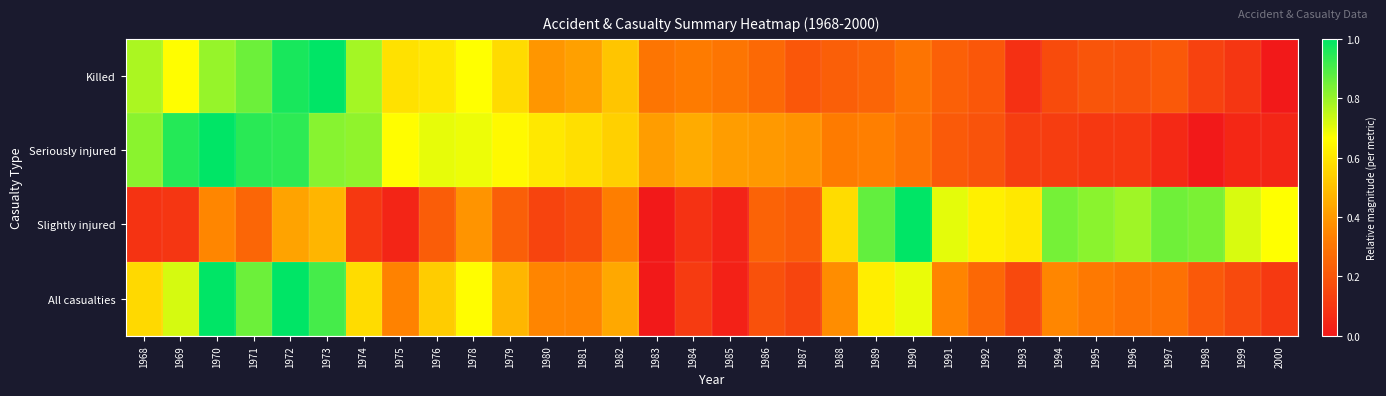

Reading left to right, what are all the values shown in this chart?

Killed: 1968=0.8	1969=0.7	1970=0.8	1971=0.9	1972=1.0	1973=1.0	1974=0.8	1975=0.6	1976=0.6	1978=0.7	1979=0.6	1980=0.4	1981=0.4	1982=0.5	1983=0.3	1984=0.3	1985=0.3	1986=0.3	1987=0.2	1988=0.2	1989=0.2	1990=0.3	1991=0.2	1992=0.2	1993=0.1	1994=0.2	1995=0.2	1996=0.2	1997=0.2	1998=0.1	1999=0.1	2000=0.0
Seriously injured: 1968=0.8	1969=0.9	1970=1.0	1971=0.9	1972=0.9	1973=0.8	1974=0.8	1975=0.7	1976=0.7	1978=0.7	1979=0.6	1980=0.6	1981=0.6	1982=0.5	1983=0.4	1984=0.4	1985=0.4	1986=0.4	1987=0.4	1988=0.3	1989=0.3	1990=0.3	1991=0.2	1992=0.2	1993=0.1	1994=0.1	1995=0.1	1996=0.1	1997=0.1	1998=0.0	1999=0.0	2000=0.0
Slightly injured: 1968=0.1	1969=0.1	1970=0.4	1971=0.3	1972=0.4	1973=0.5	1974=0.1	1975=0.0	1976=0.2	1978=0.4	1979=0.2	1980=0.1	1981=0.2	1982=0.3	1983=0.0	1984=0.1	1985=0.0	1986=0.2	1987=0.2	1988=0.6	1989=0.9	1990=1.0	1991=0.7	1992=0.6	1993=0.6	1994=0.8	1995=0.8	1996=0.8	1997=0.9	1998=0.8	1999=0.7	2000=0.7
All casualties: 1968=0.6	1969=0.7	1970=1.0	1971=0.9	1972=1.0	1973=0.9	1974=0.6	1975=0.3	1976=0.5	1978=0.7	1979=0.5	1980=0.3	1981=0.3	1982=0.4	1983=0.0	1984=0.1	1985=0.0	1986=0.2	1987=0.1	1988=0.4	1989=0.6	1990=0.7	1991=0.3	1992=0.3	1993=0.2	1994=0.4	1995=0.3	1996=0.3	1997=0.3	1998=0.2	1999=0.2	2000=0.1